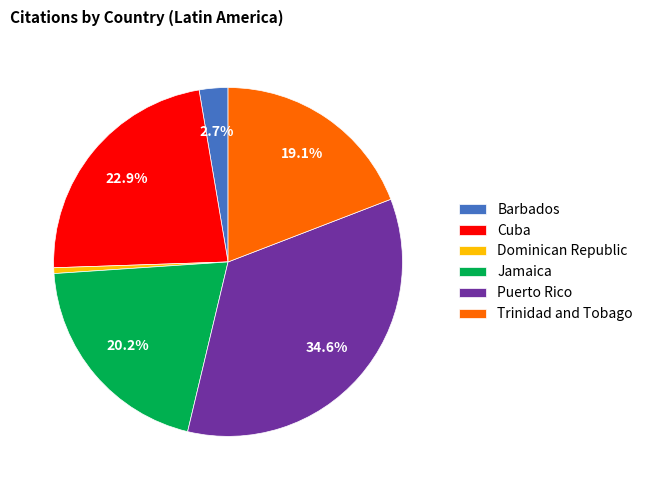

What percentage is the Jamaica slice, to the nearest percent?

20%